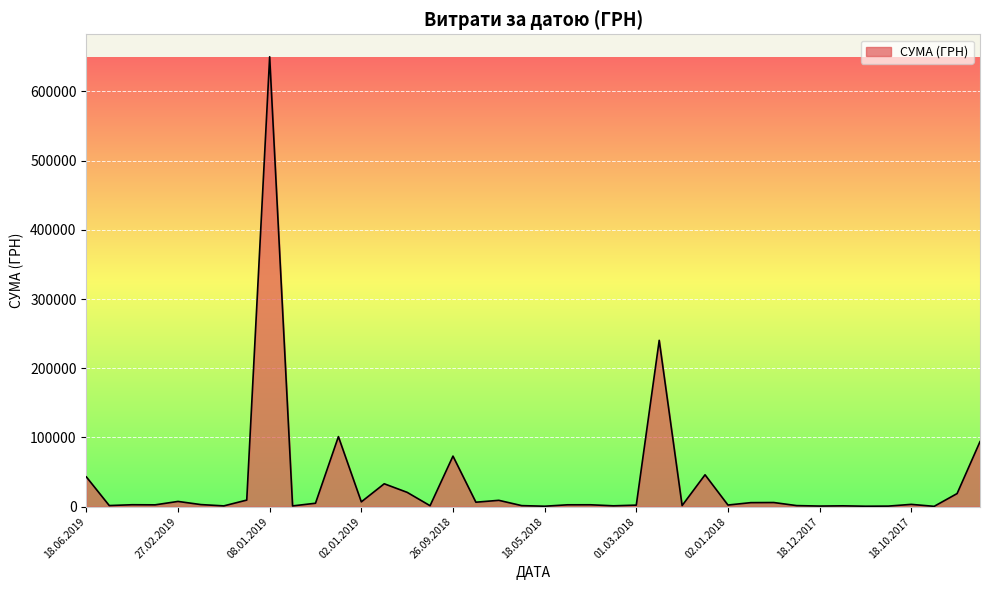

What is the difference between the maximum and minimum values?

649662.2